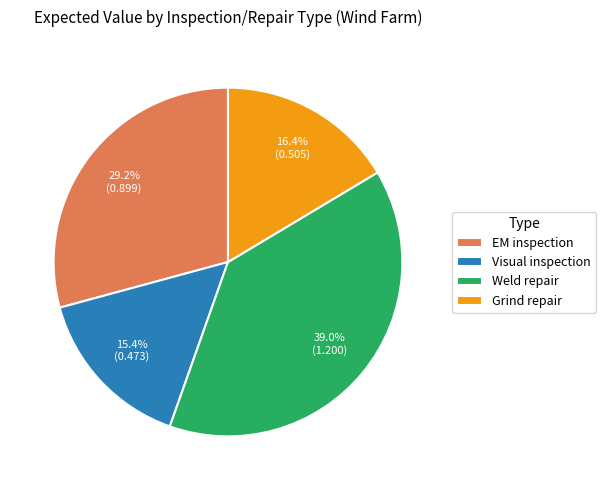

To the nearest percent, what is the difference between the largest and smallest slice percentages?

24%